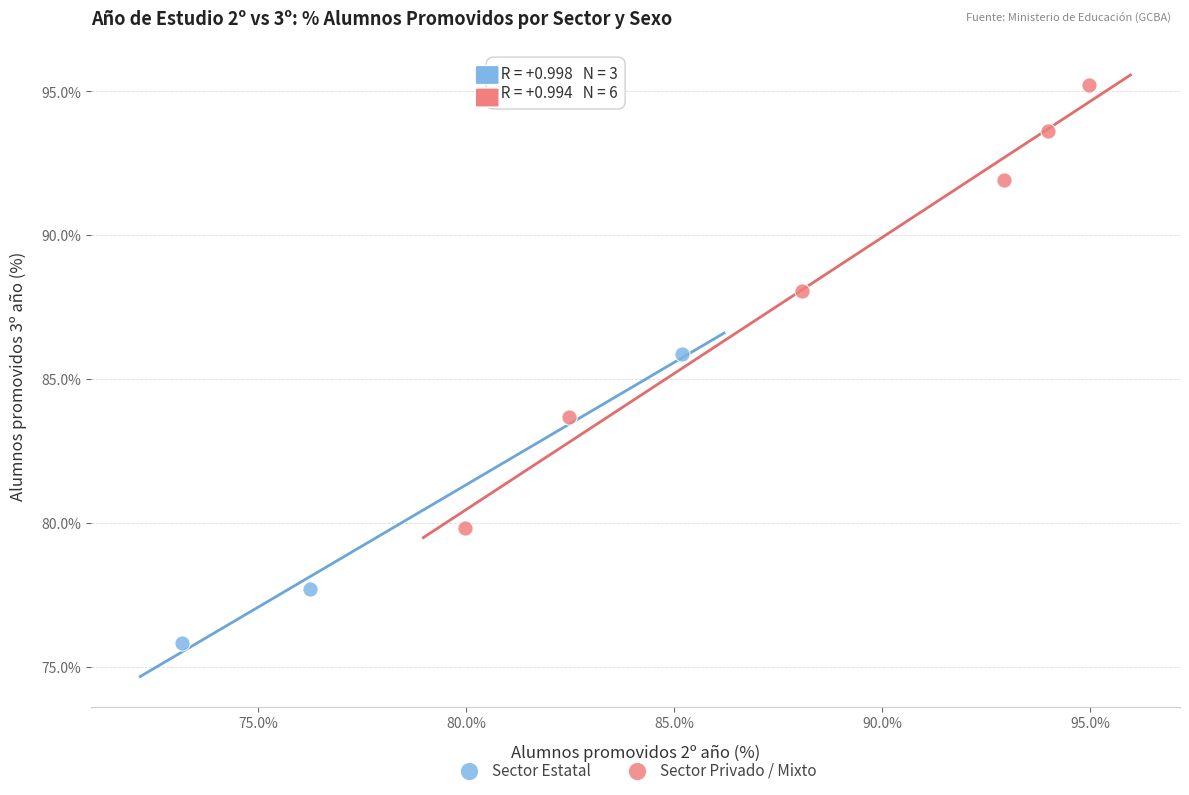

What are all the series names shown in the legend?

Sector Estatal, Sector Privado / Mixto